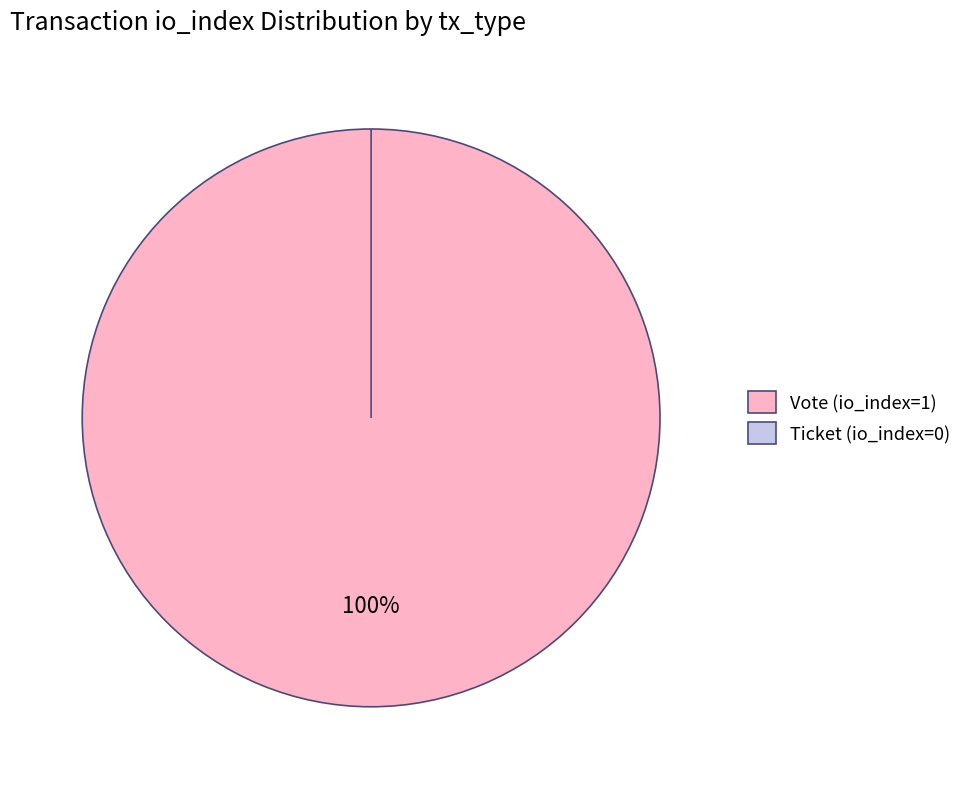

What is the total percentage of Vote (io_index=1) and Ticket (io_index=0)?

100.0%